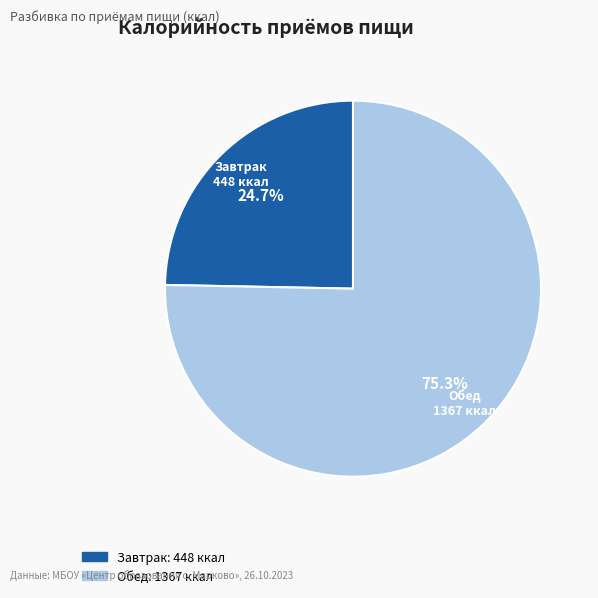

Is there a majority slice in this chart?

Yes